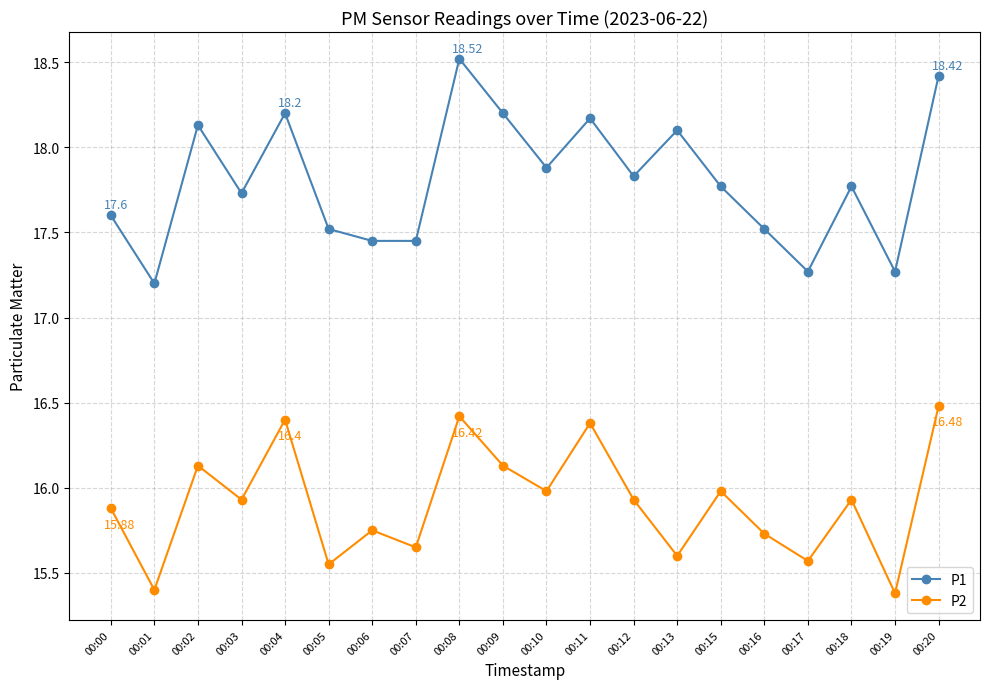

True or false: P1 and P2 intersect in this chart.

False